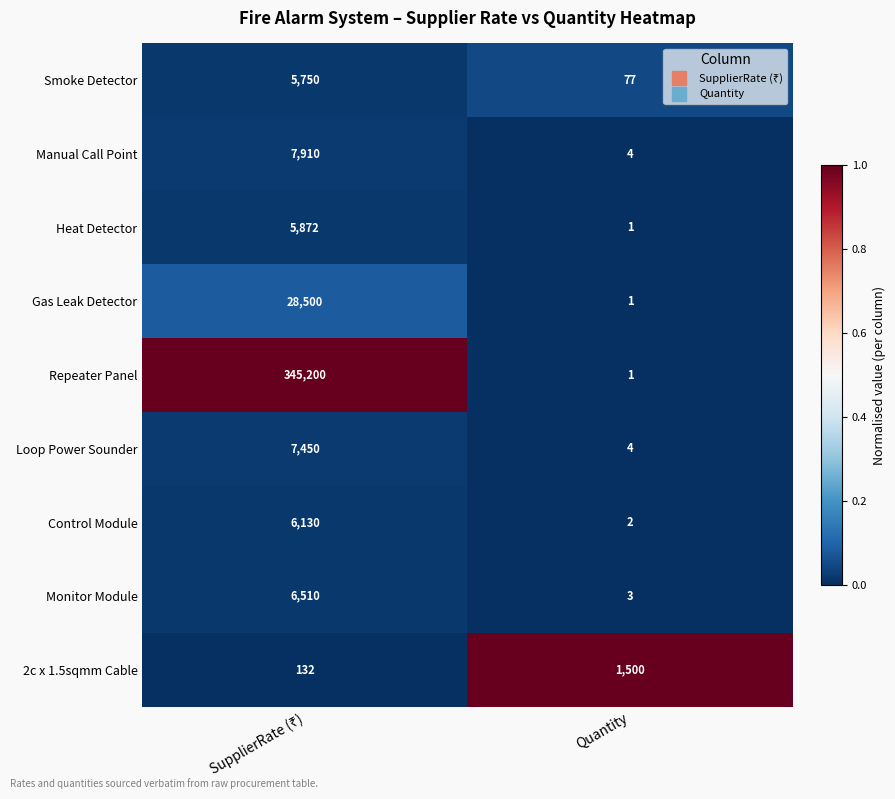

Rank the series by their maximum value, from highest to lowest.

Repeater Panel, Gas Leak Detector, Manual Call Point, Loop Power Sounder, Monitor Module, Control Module, Heat Detector, Smoke Detector, 2c x 1.5sqmm Cable